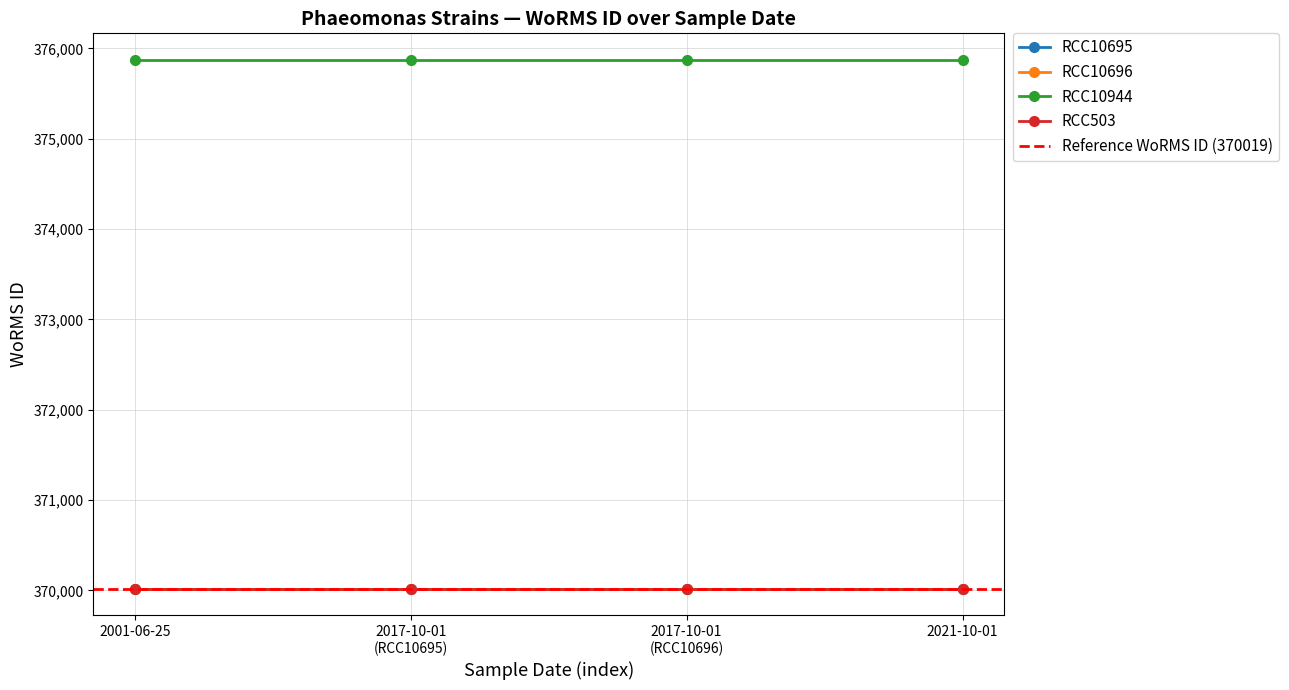

Reading right to left, extract all data points from this chart.

RCC10695: 2021-10-01=370019	2017-10-01=370019	2017-10-01=370019	2001-06-25=370019
RCC10696: 2021-10-01=370019	2017-10-01=370019	2017-10-01=370019	2001-06-25=370019
RCC10944: 2021-10-01=375874	2017-10-01=375874	2017-10-01=375874	2001-06-25=375874
RCC503: 2021-10-01=370019	2017-10-01=370019	2017-10-01=370019	2001-06-25=370019